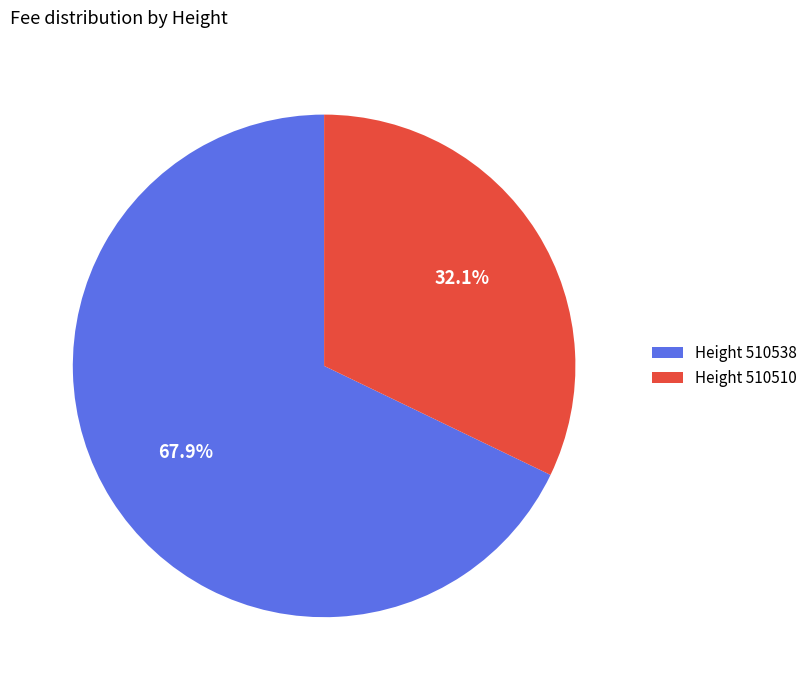

To the nearest percent, what is the difference between the largest and smallest slice percentages?

36%